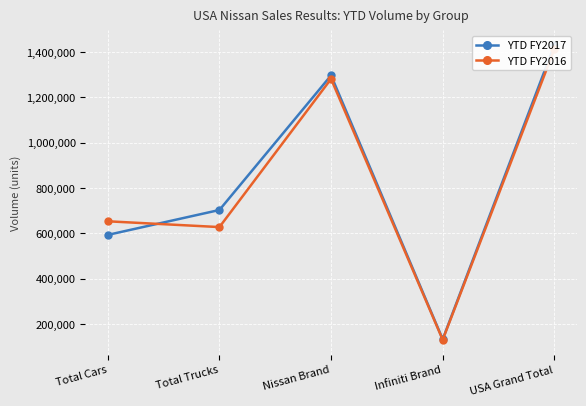

Reading left to right, transcribe all the data shown in this chart.

YTD FY2017: Total Cars=593431	Total Trucks=703301	Nissan Brand=1296732	Infiniti Brand=133309	USA Grand Total=1430041
YTD FY2016: Total Cars=653442	Total Trucks=627908	Nissan Brand=1281350	Infiniti Brand=130928	USA Grand Total=1412278